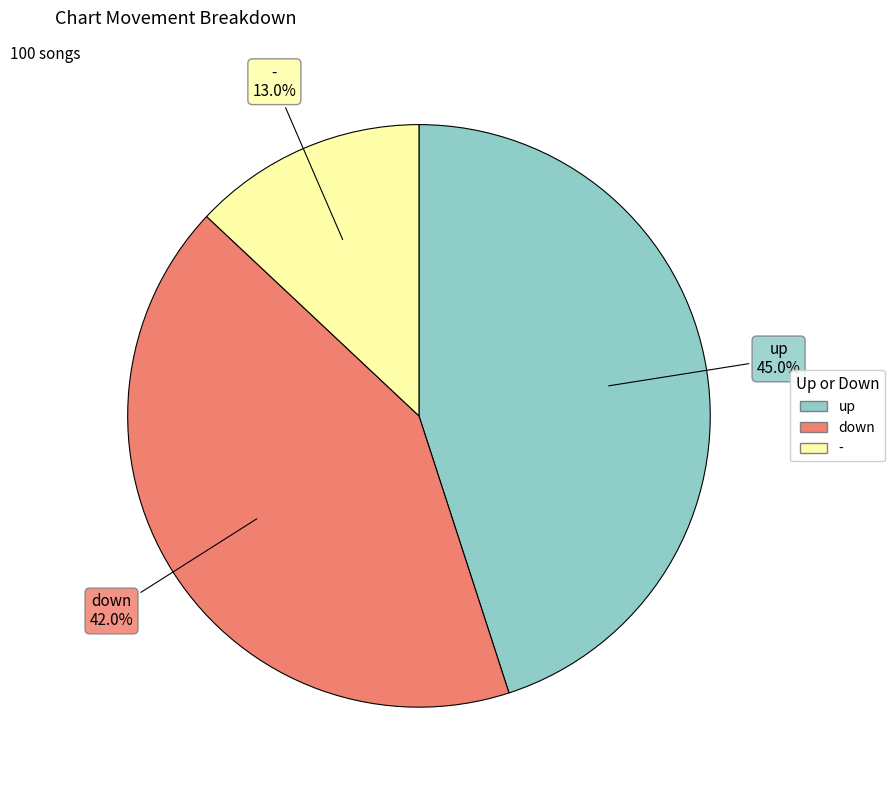

To the nearest percent, what portion does - represent?

13%